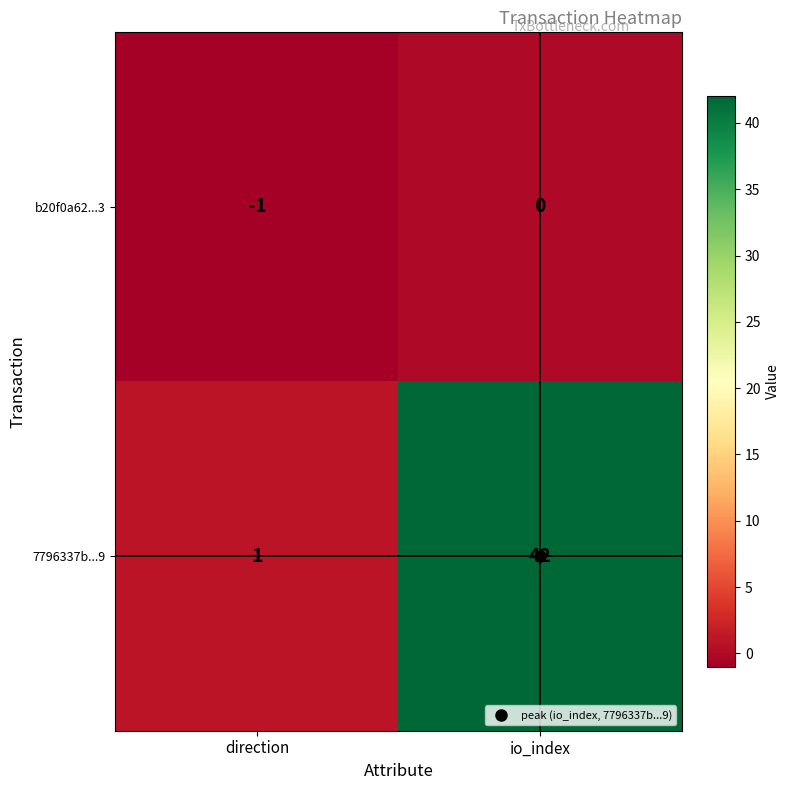

Which series has the largest range (max minus min)?

7796337b...9